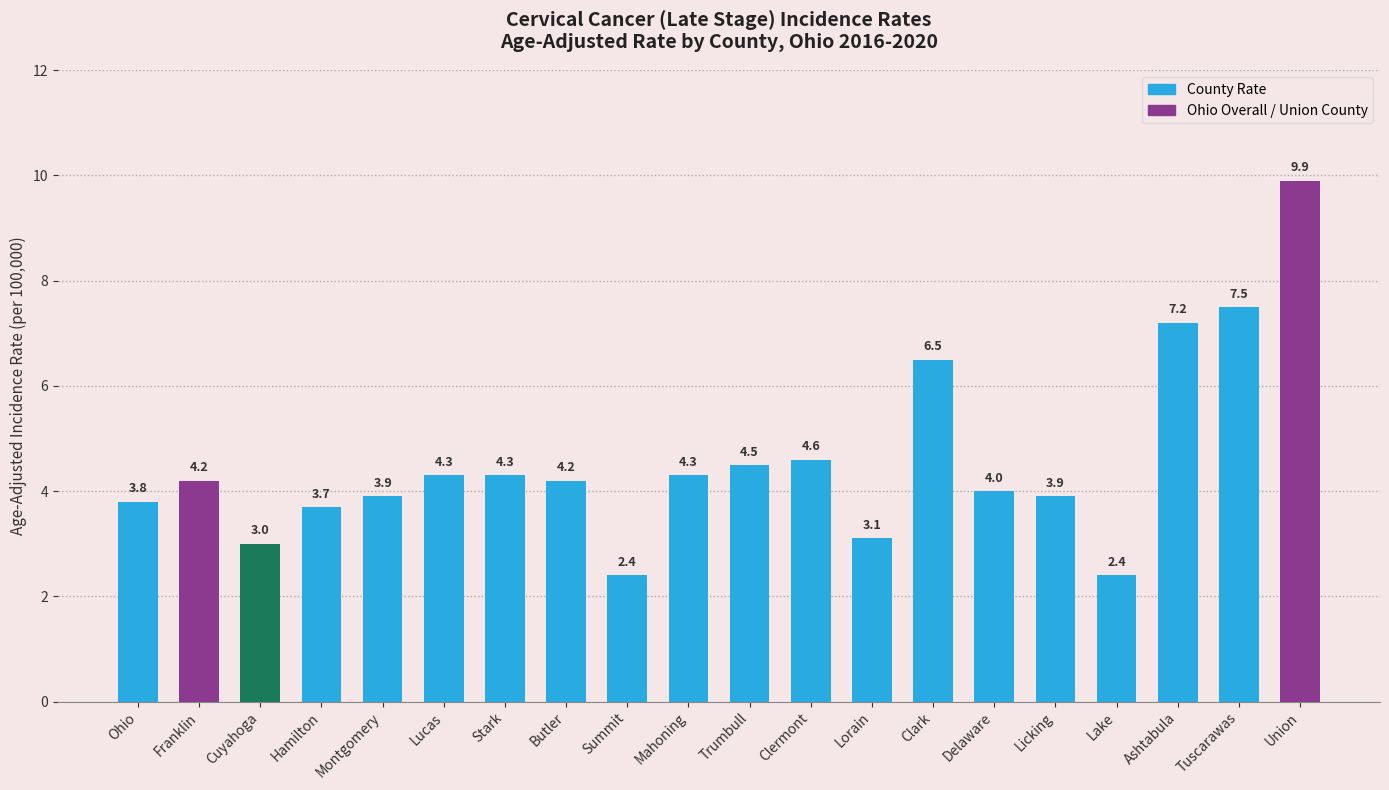

The chart shows a value of 1.2 at Mahoning. True or false?

False